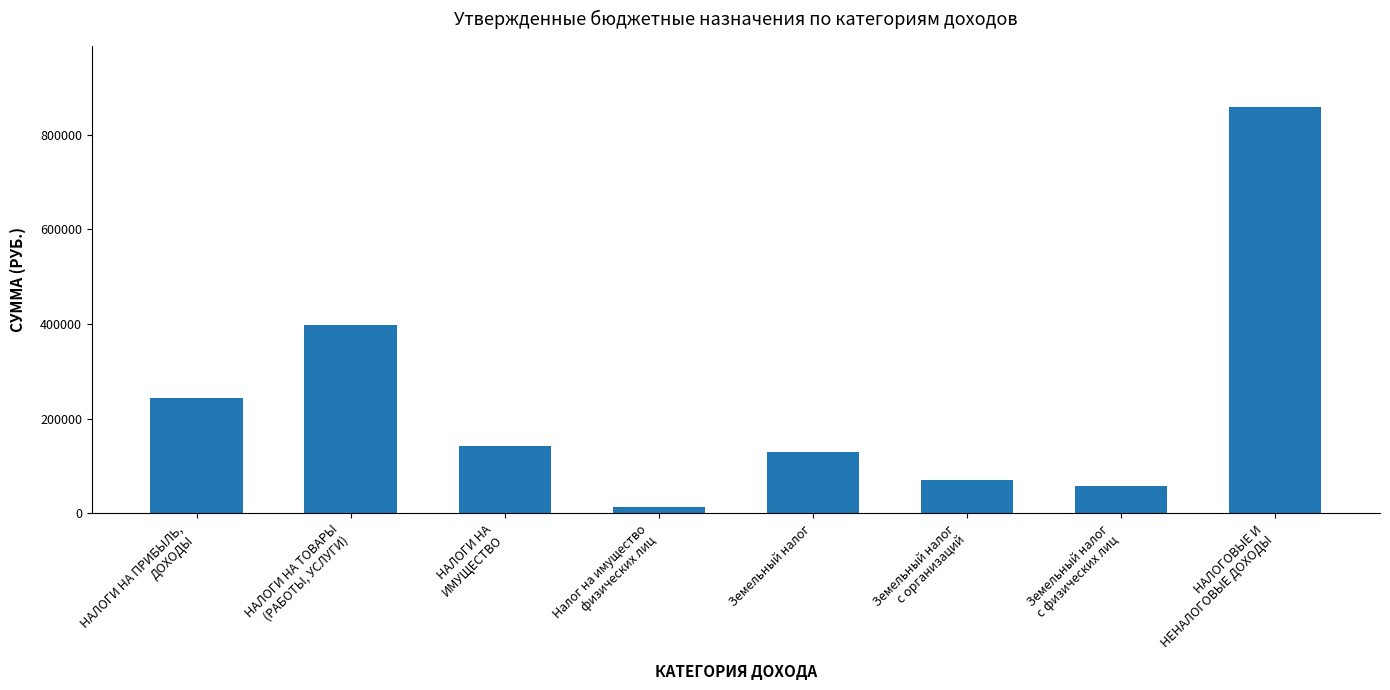

True or false: the data shows 13500 at Налог на имущество
физических лиц.

True